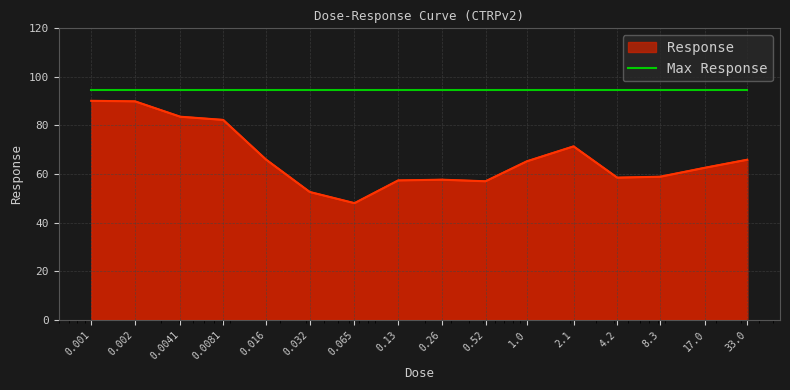

At which category does the data reach its first local valley?

0.065